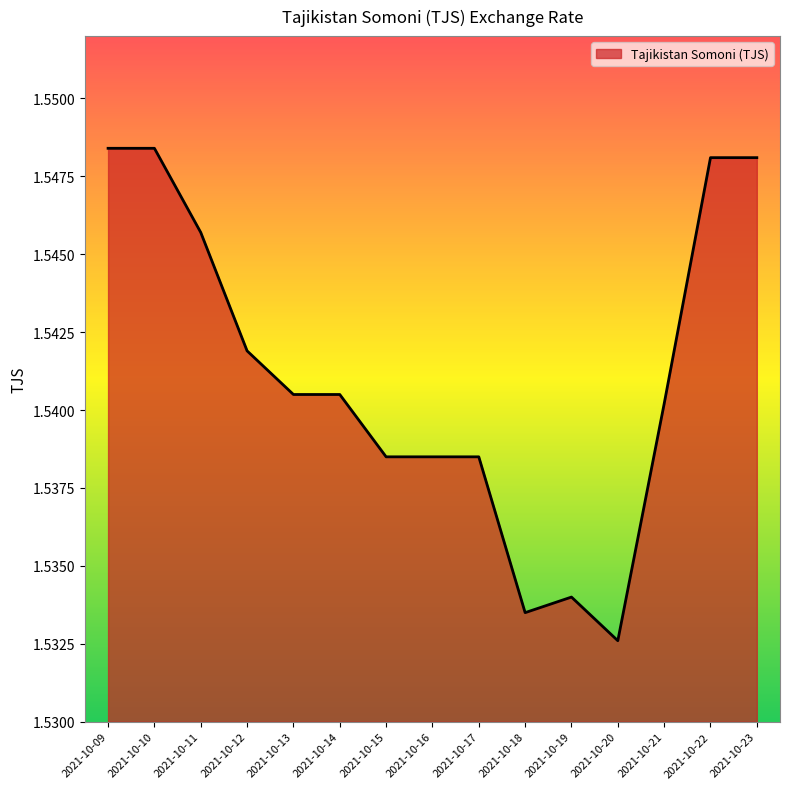

Is it true that the value at 2021-10-12 is 0.3?

False